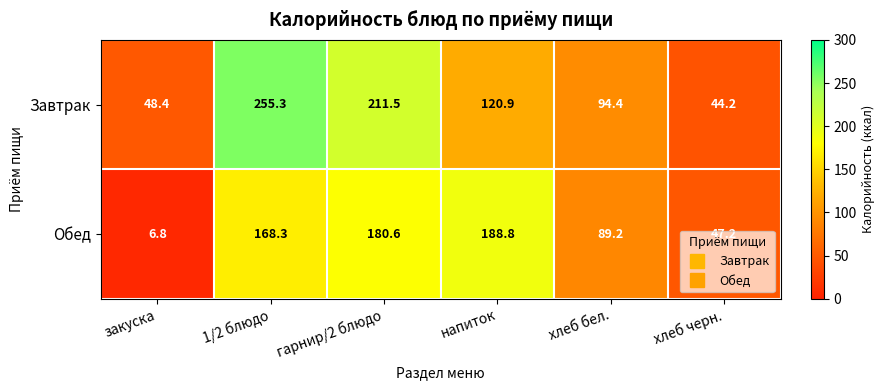

What is the maximum value shown in the chart?

255.3